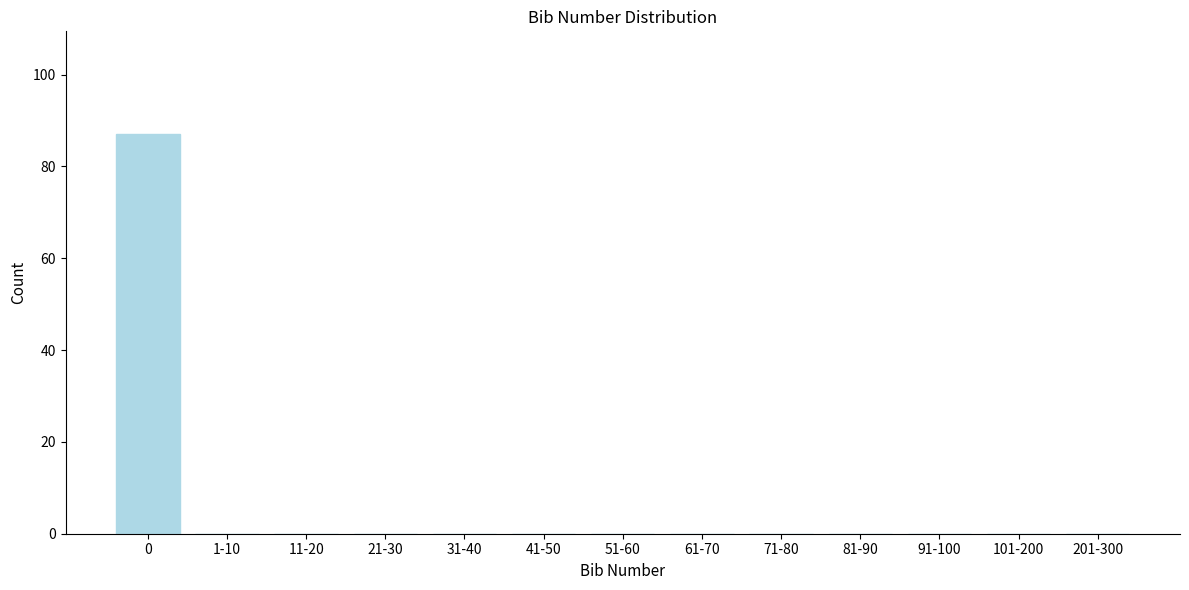

Reading left to right, extract all data points from this chart.

0=87	1-10=0	11-20=0	21-30=0	31-40=0	41-50=0	51-60=0	61-70=0	71-80=0	81-90=0	91-100=0	101-200=0	201-300=0